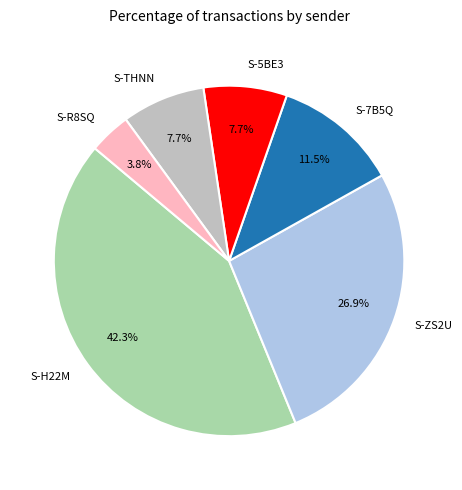

Between S-R8SQ and S-ZS2U, which is larger?

S-ZS2U